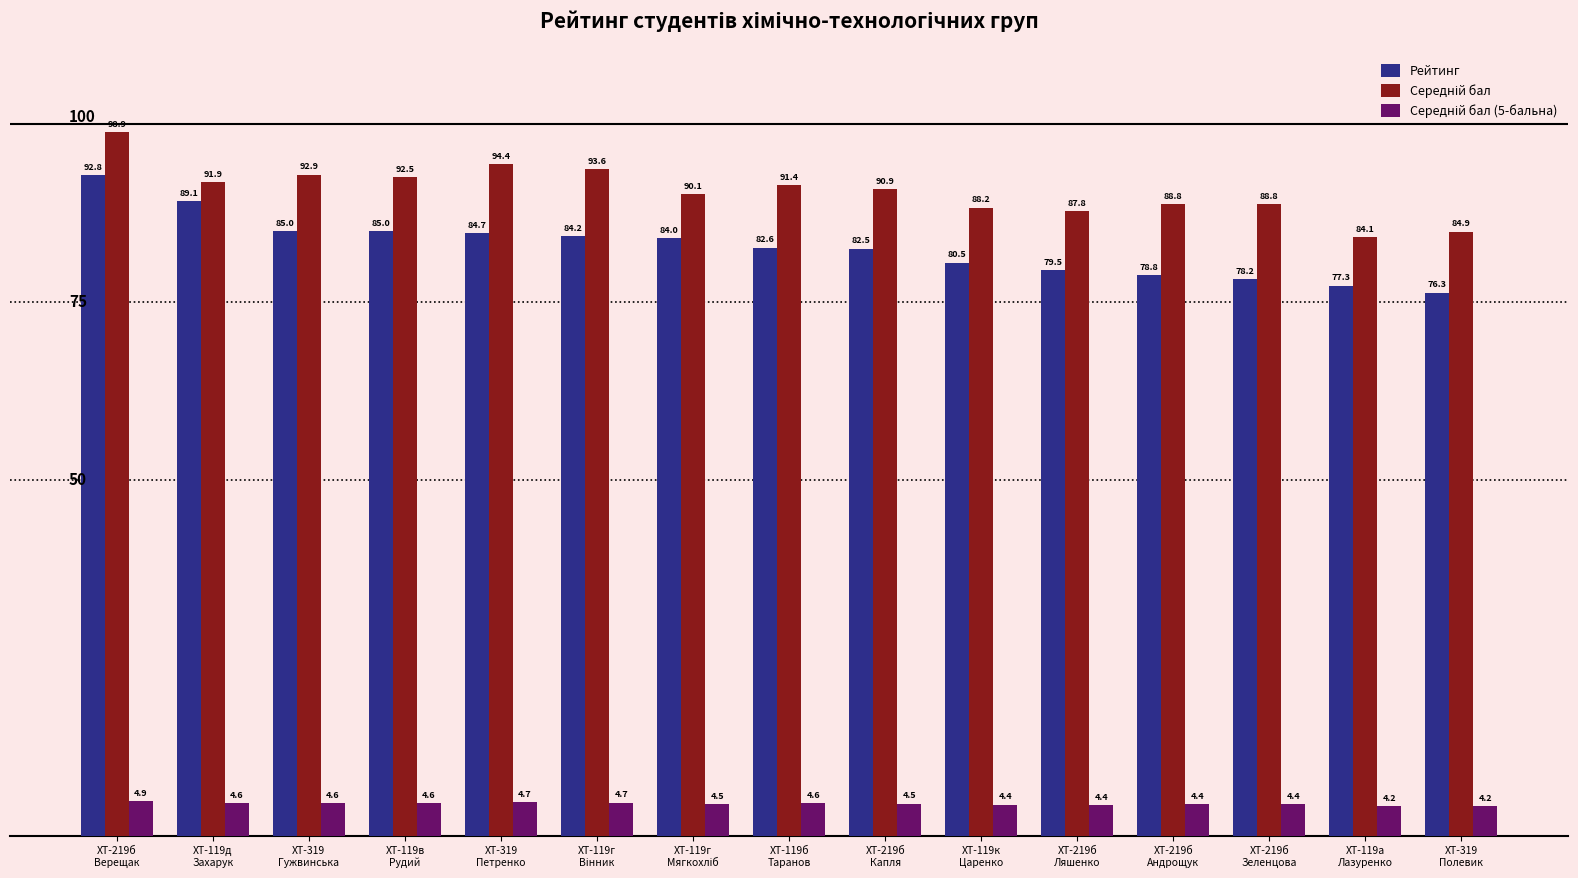

What is the lowest value of the Рейтинг series?

76.3